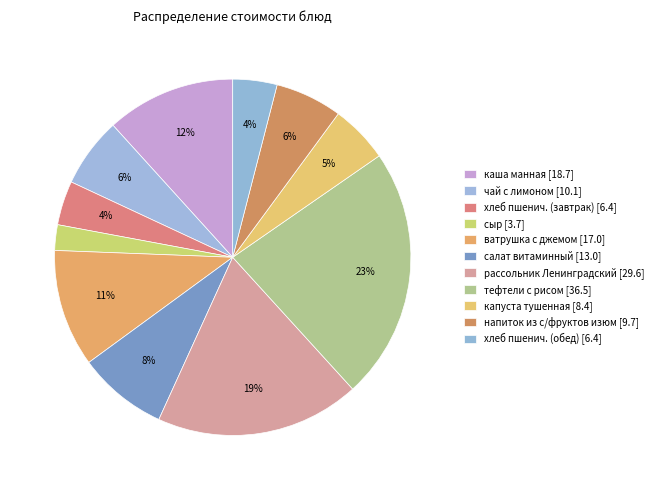

True or false: ватрушка с джемом accounts for 1% of the total.

False